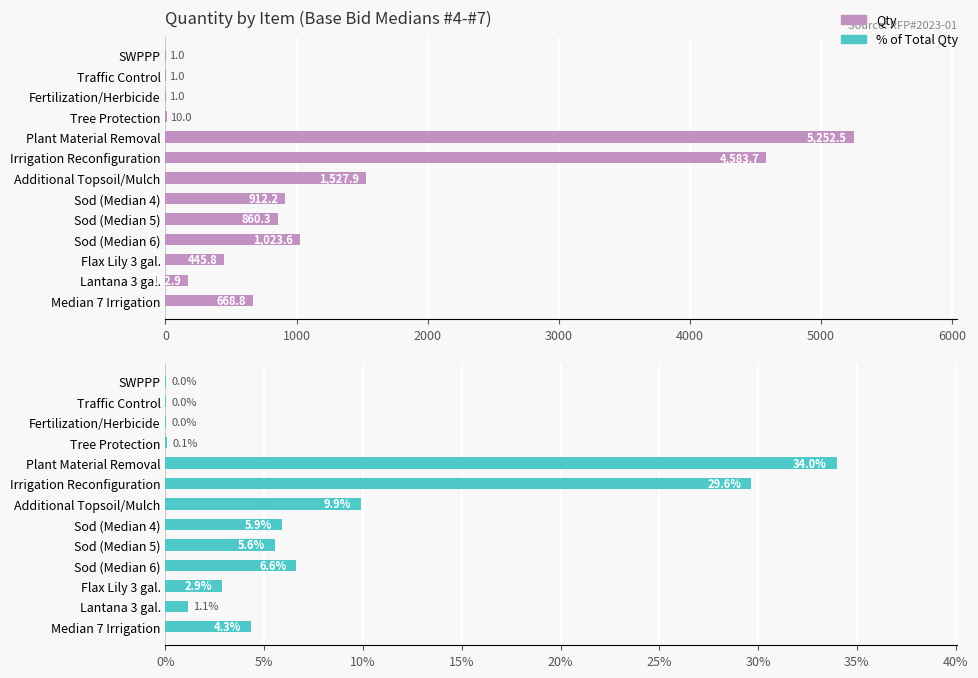

What are all the series names shown in the legend?

Qty, % of Total Qty